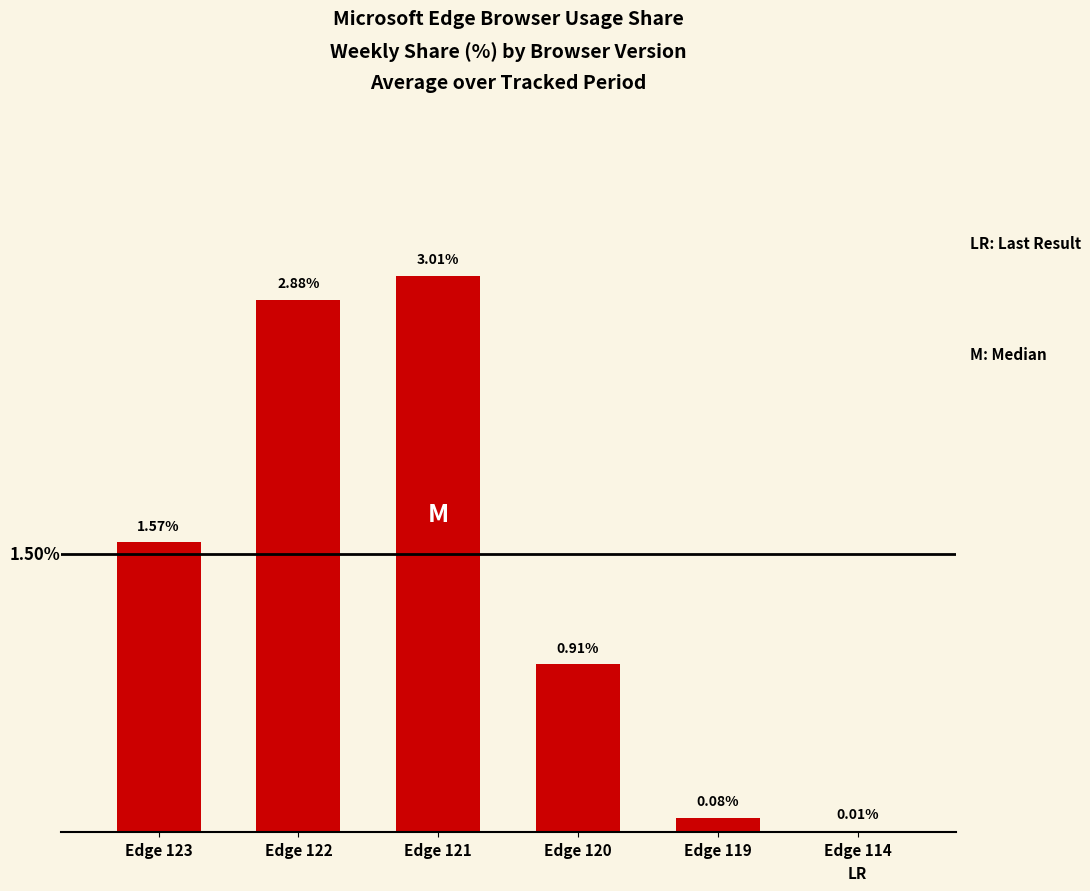

Which has a higher value, Edge 120 or Edge 121?

Edge 121